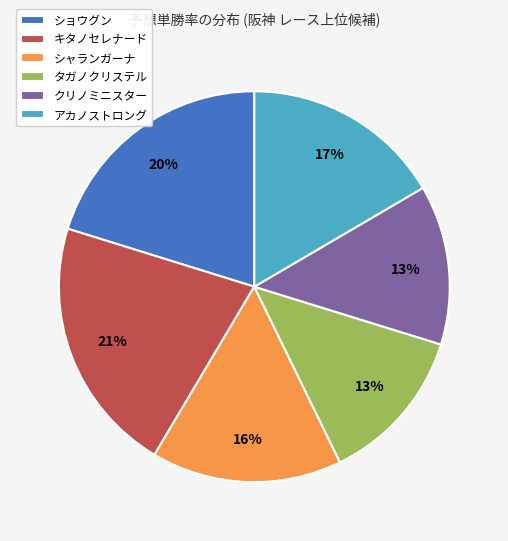

To the nearest percent, what is the average slice percentage?

17%